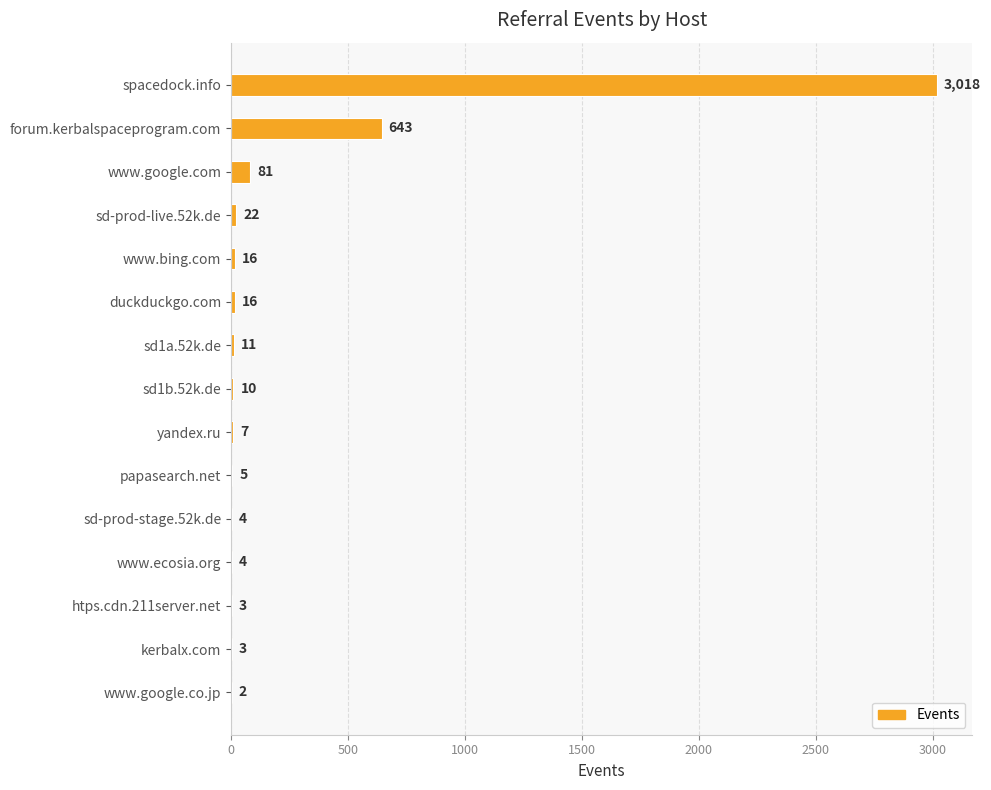

Approximately how many times larger is the value at htps.cdn.211server.net compared to papasearch.net?

0.6